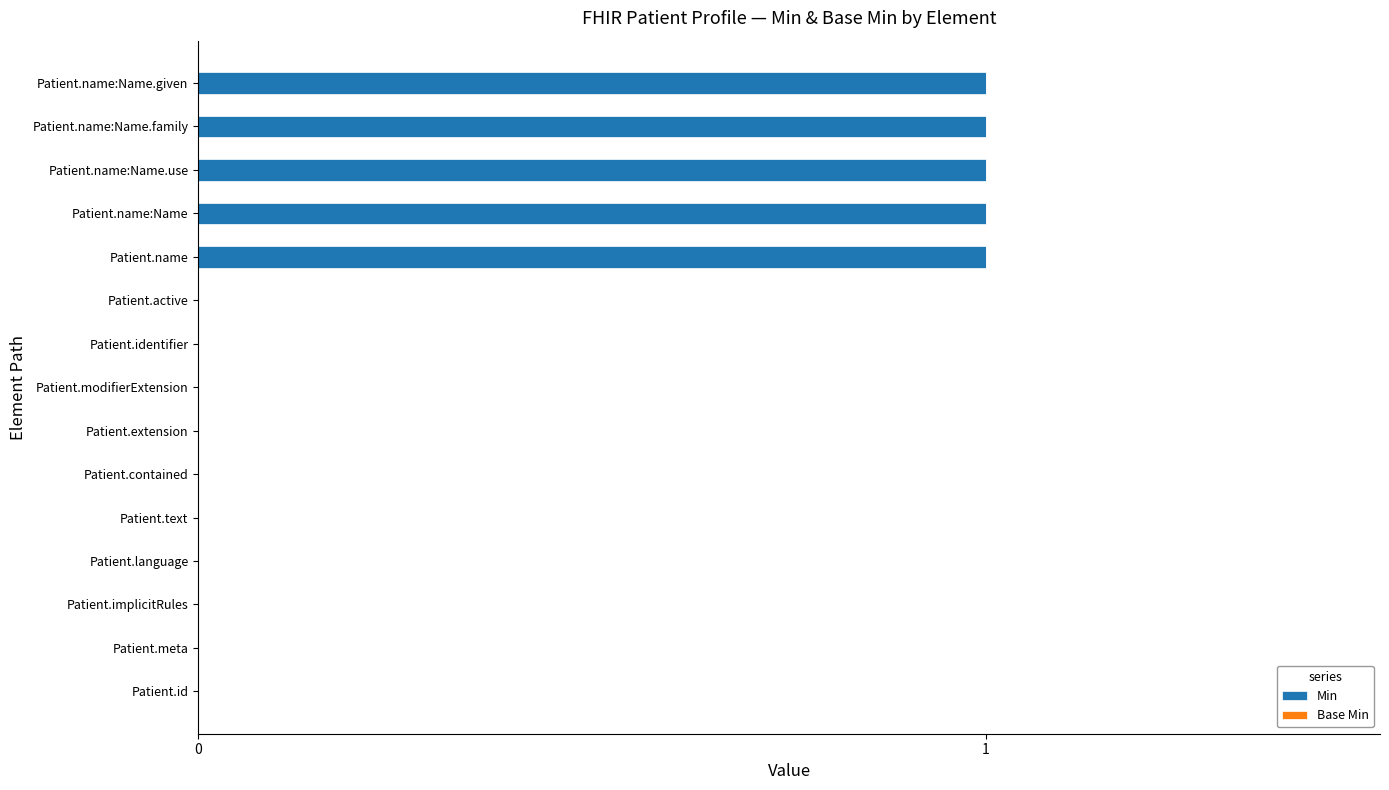

Count the number of categories in the chart.

15